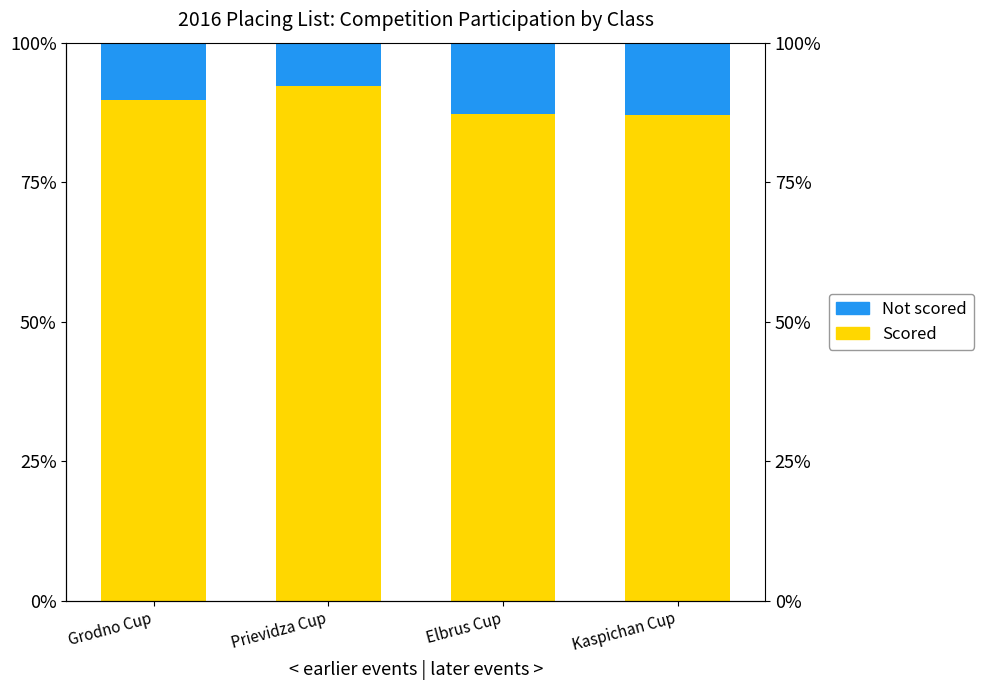

Which category has the highest value across all series?

Prievidza Cup